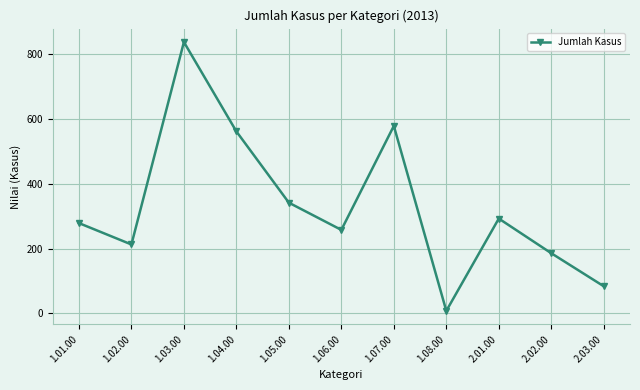

The value at 1.07.00 is 125. True or false?

False